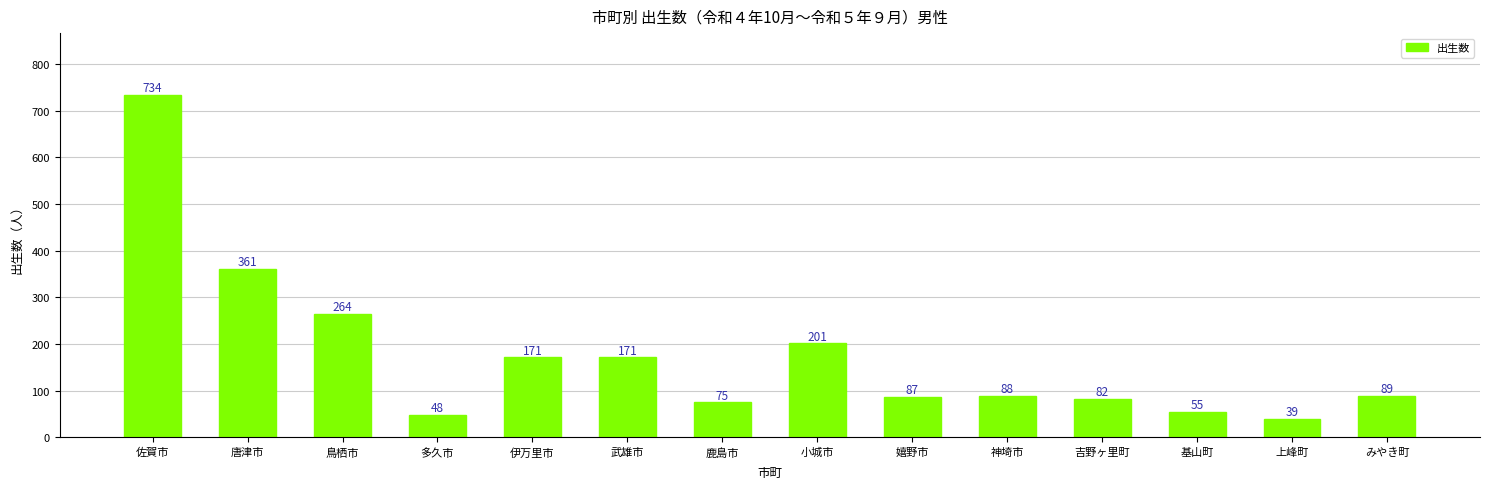

Reading left to right, what are all the values shown in this chart?

734	361	264	48	171	171	75	201	87	88	82	55	39	89